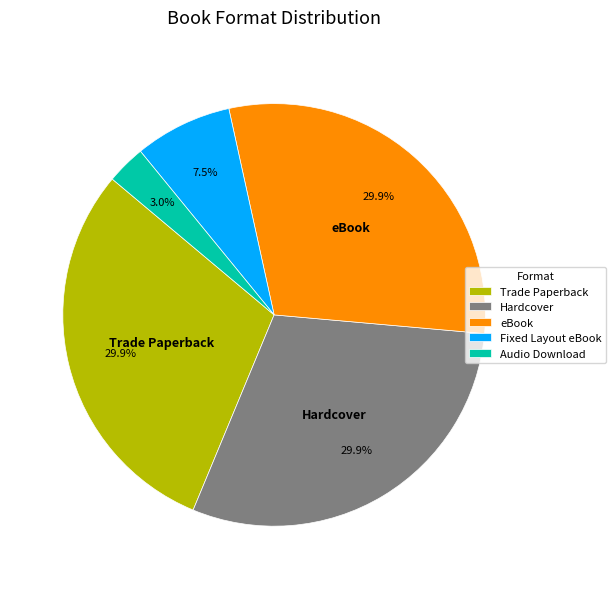

Which has a higher value, Fixed Layout eBook or Audio Download?

Fixed Layout eBook